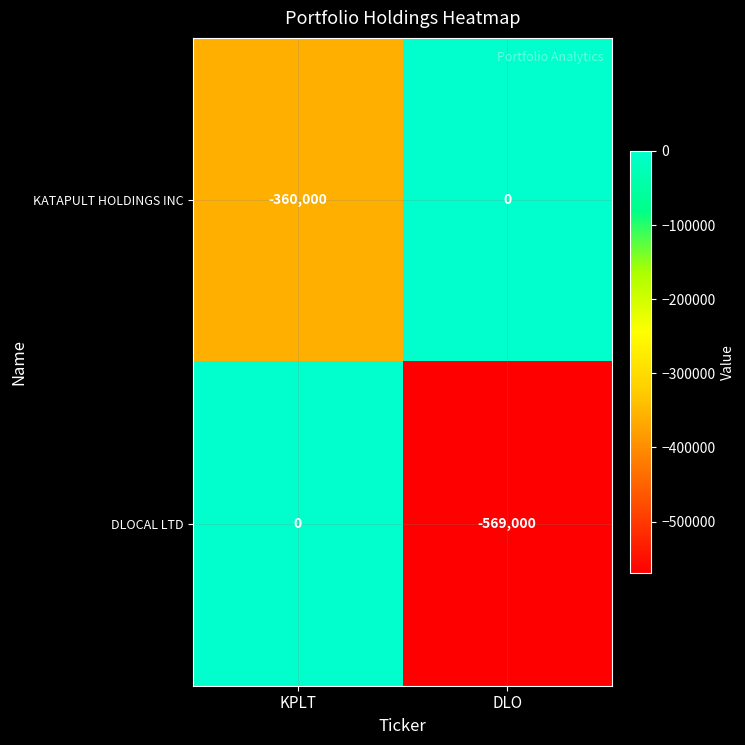

Is the value of DLOCAL LTD at DLO greater than the value of KATAPULT HOLDINGS INC at KPLT?

No